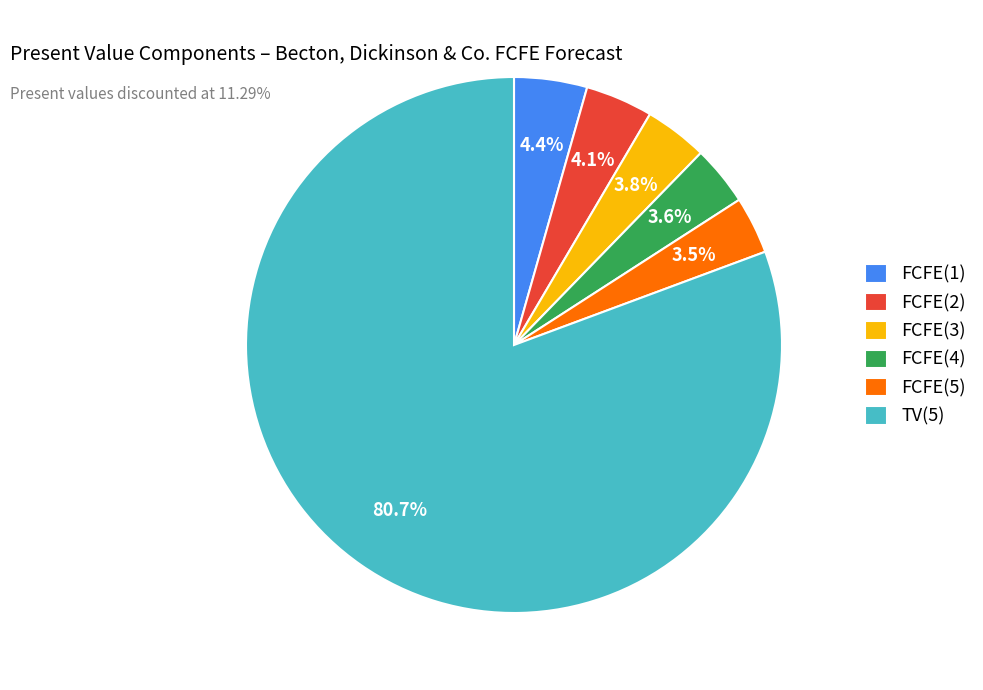

Between FCFE(2) and FCFE(5), which is larger?

FCFE(2)